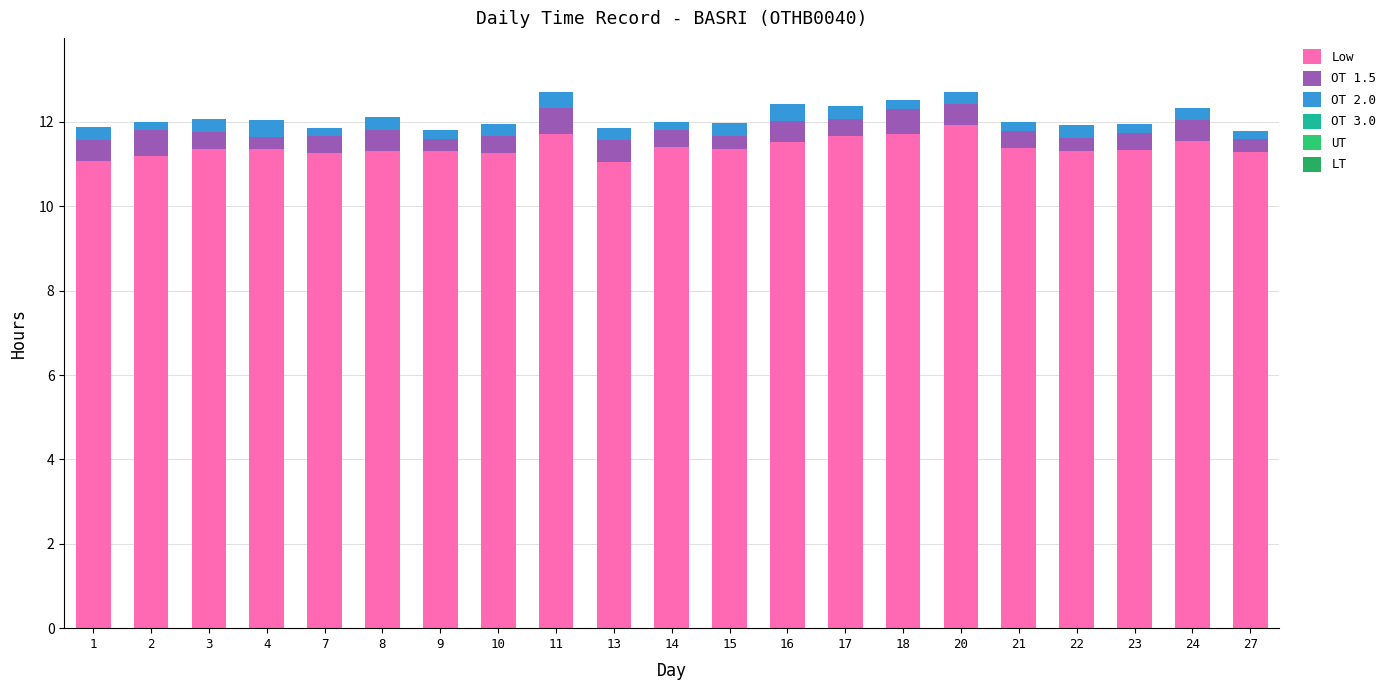

How many bars are there in total?

21